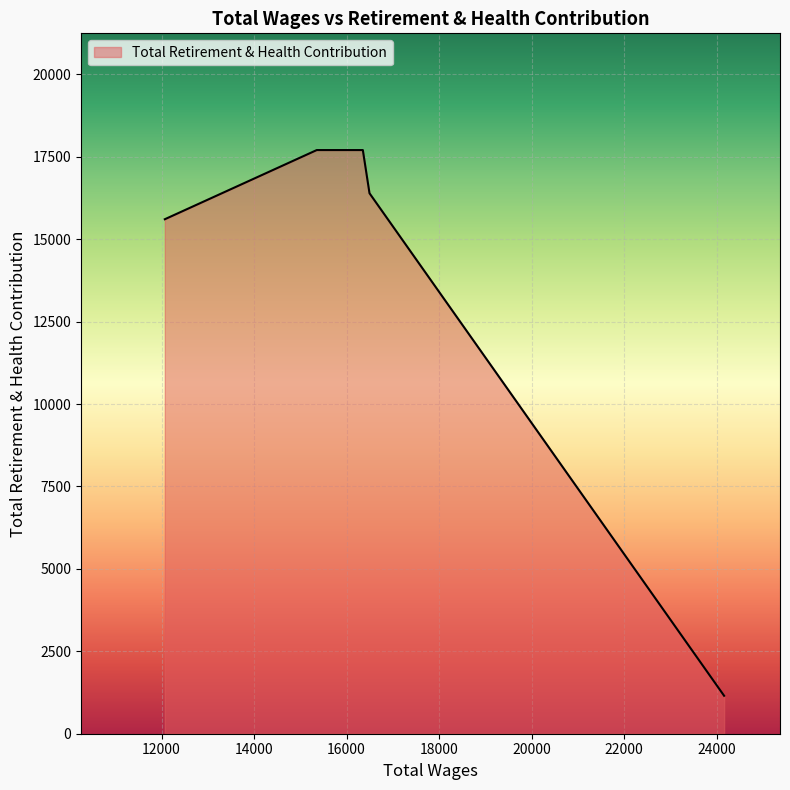

What is the difference between the maximum and minimum values?

16551